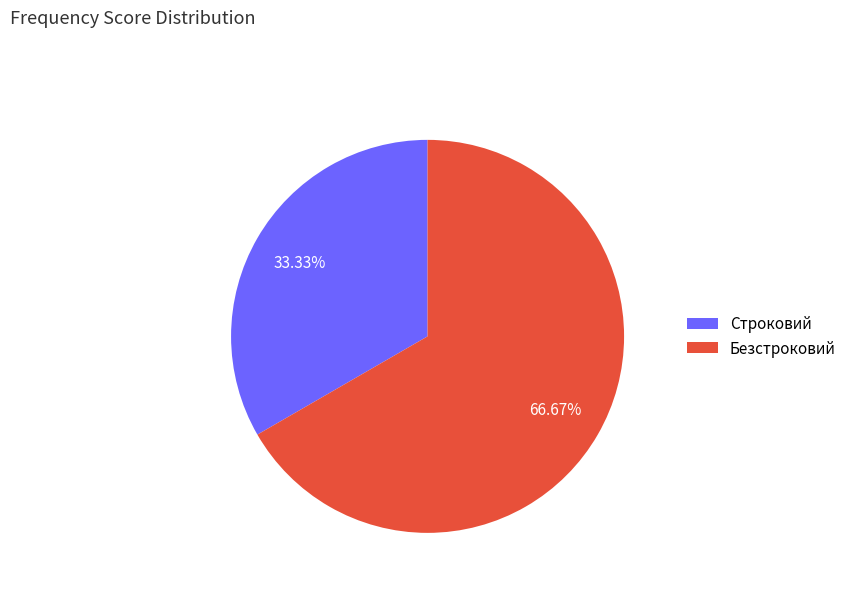

Approximately how many times larger is the value at Строковий compared to Безстроковий?

0.5